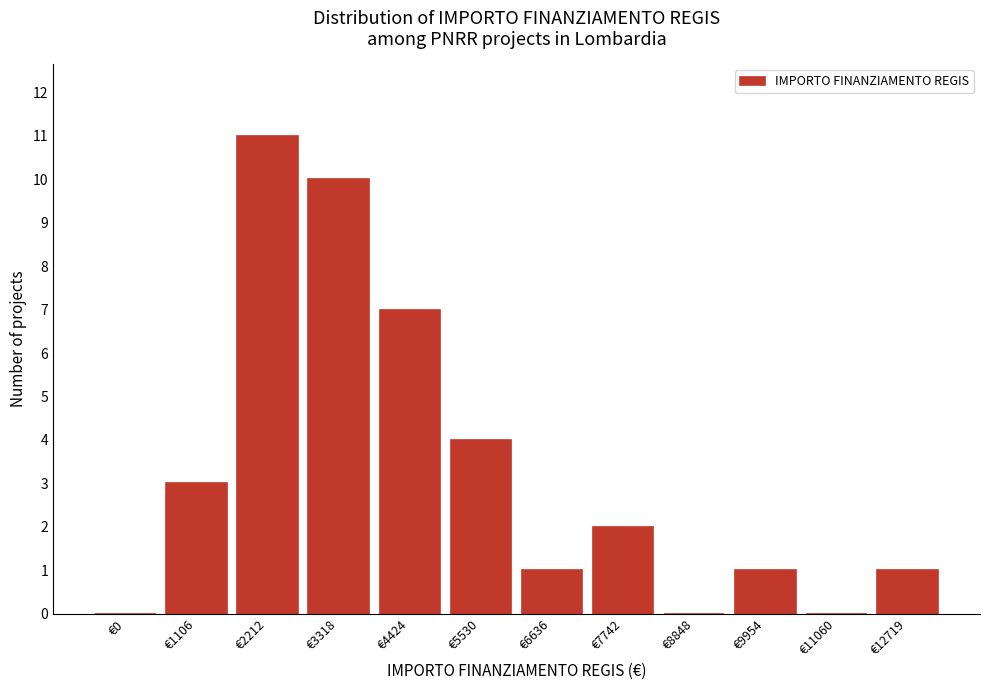

Reading left to right, list all the values displayed in this chart.

€0=0	€1106=3	€2212=11	€3318=10	€4424=7	€5530=4	€6636=1	€7742=2	€8848=0	€9954=1	€11060=0	€12719=1